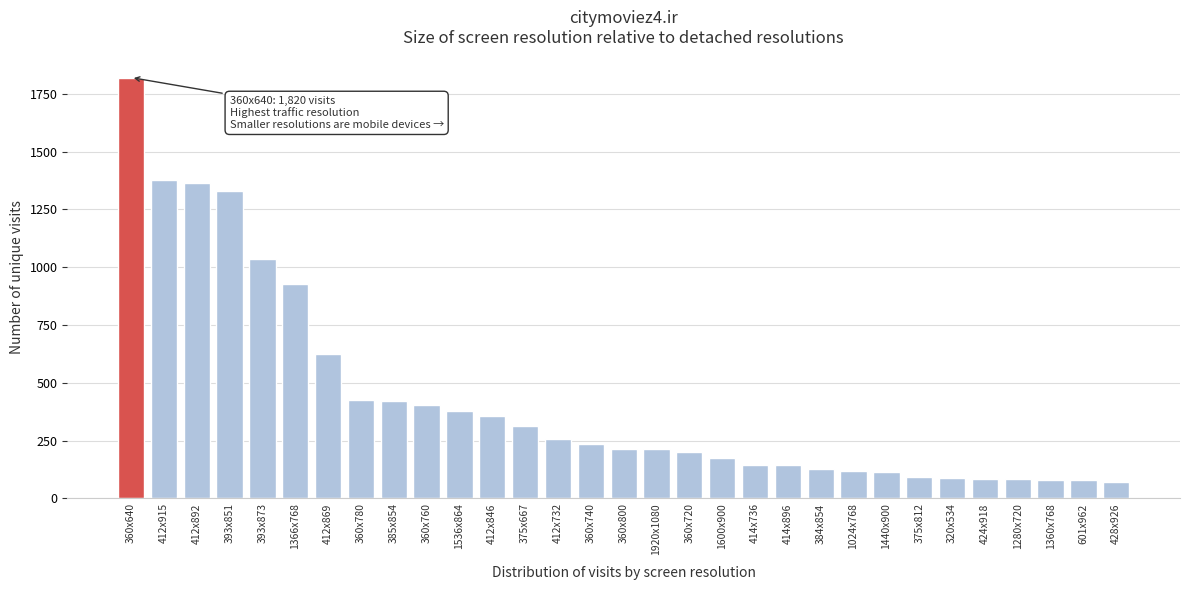

What is the greatest value displayed?

1820